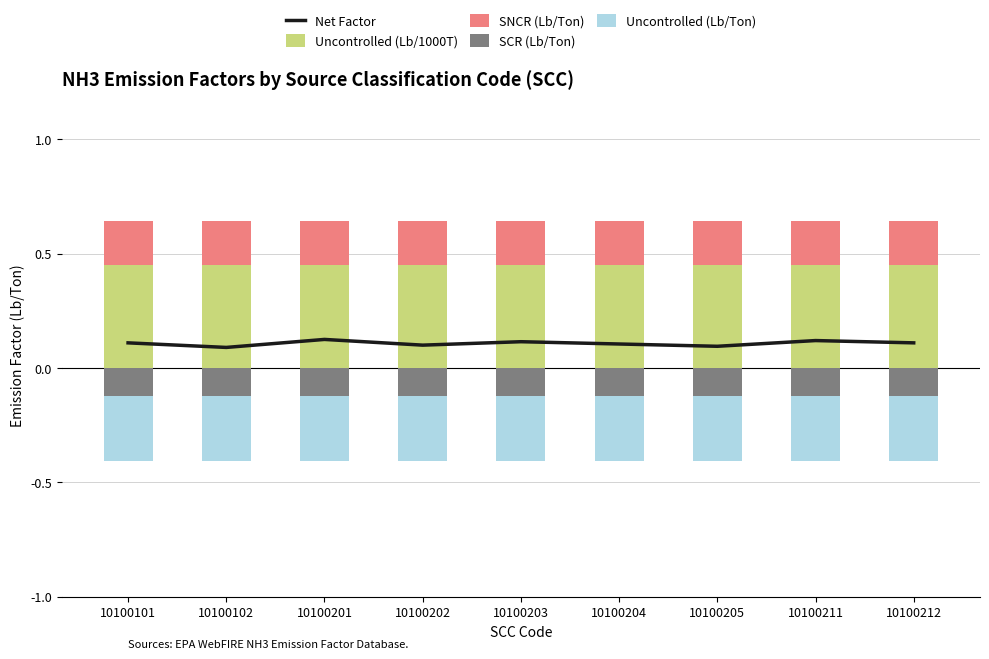

Between 10100203 and 10100212, which series saw the biggest shift?

Net Factor